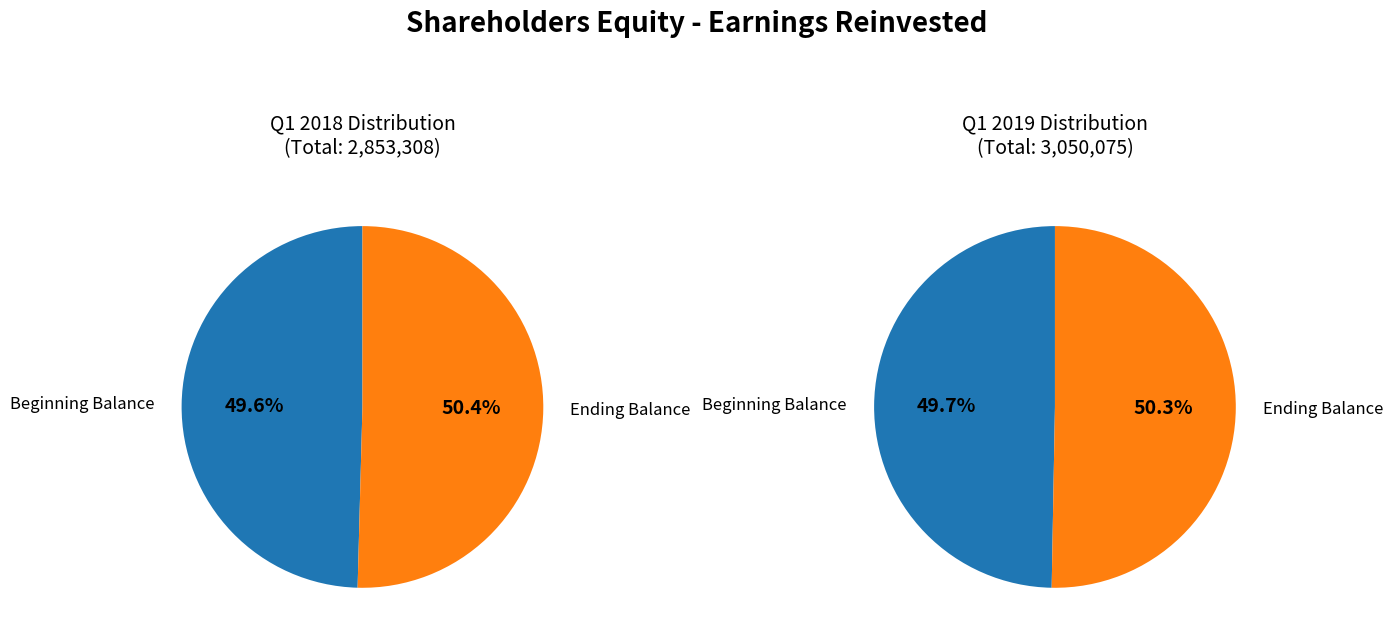

Rank the series at Beginning Balance from lowest to highest value.

Q1 2018, Q1 2019